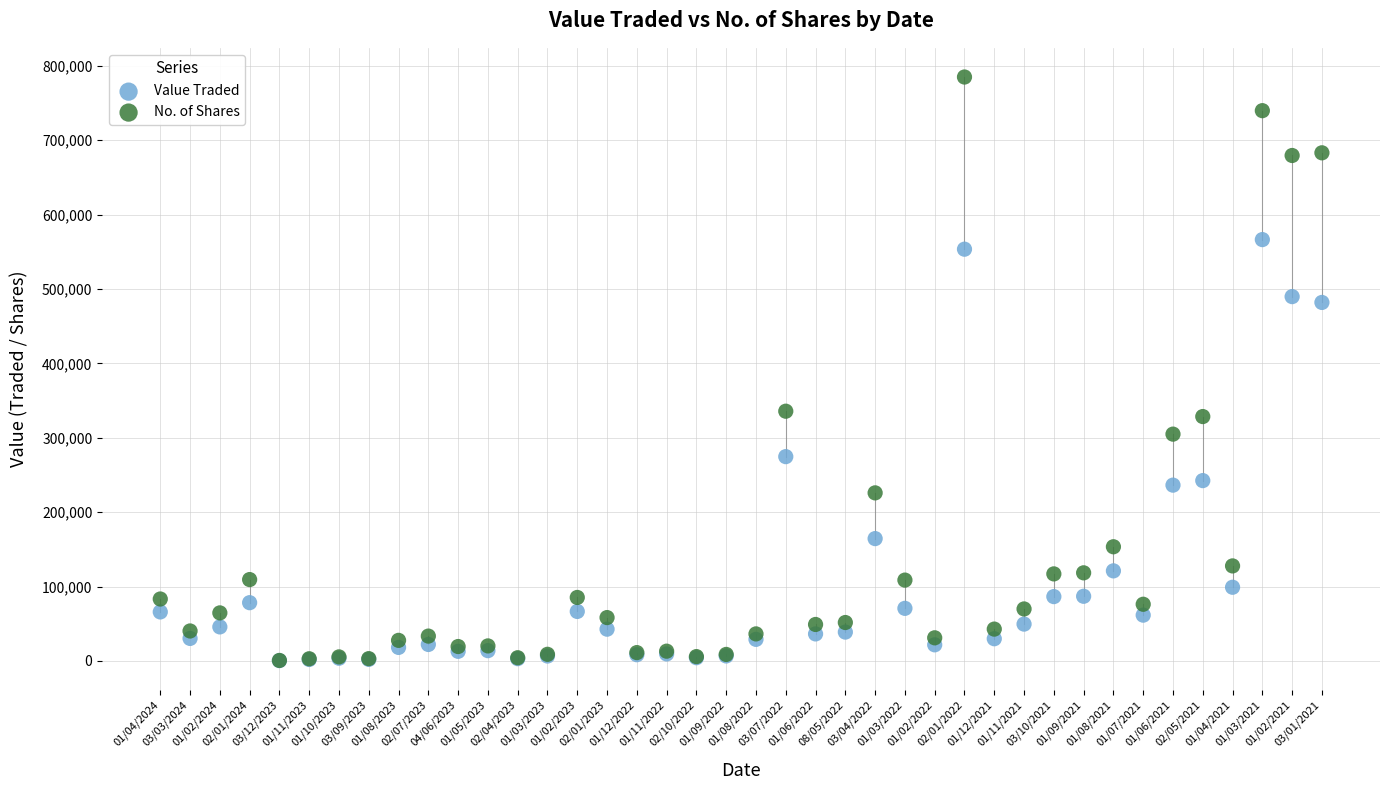

Which series contains the highest Y value?

No. of Shares